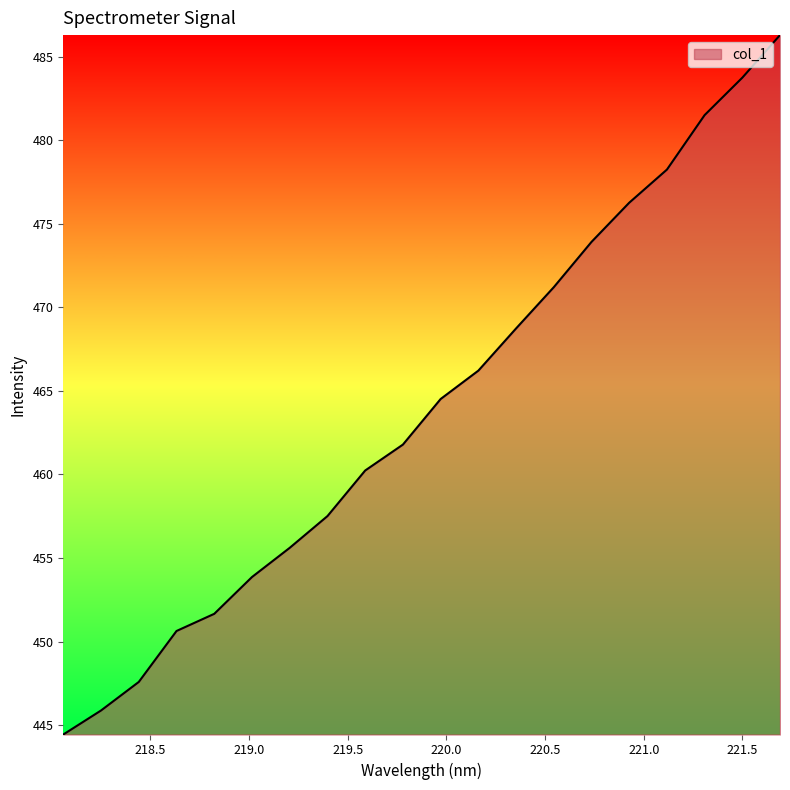

What is the smallest value displayed?

444.4